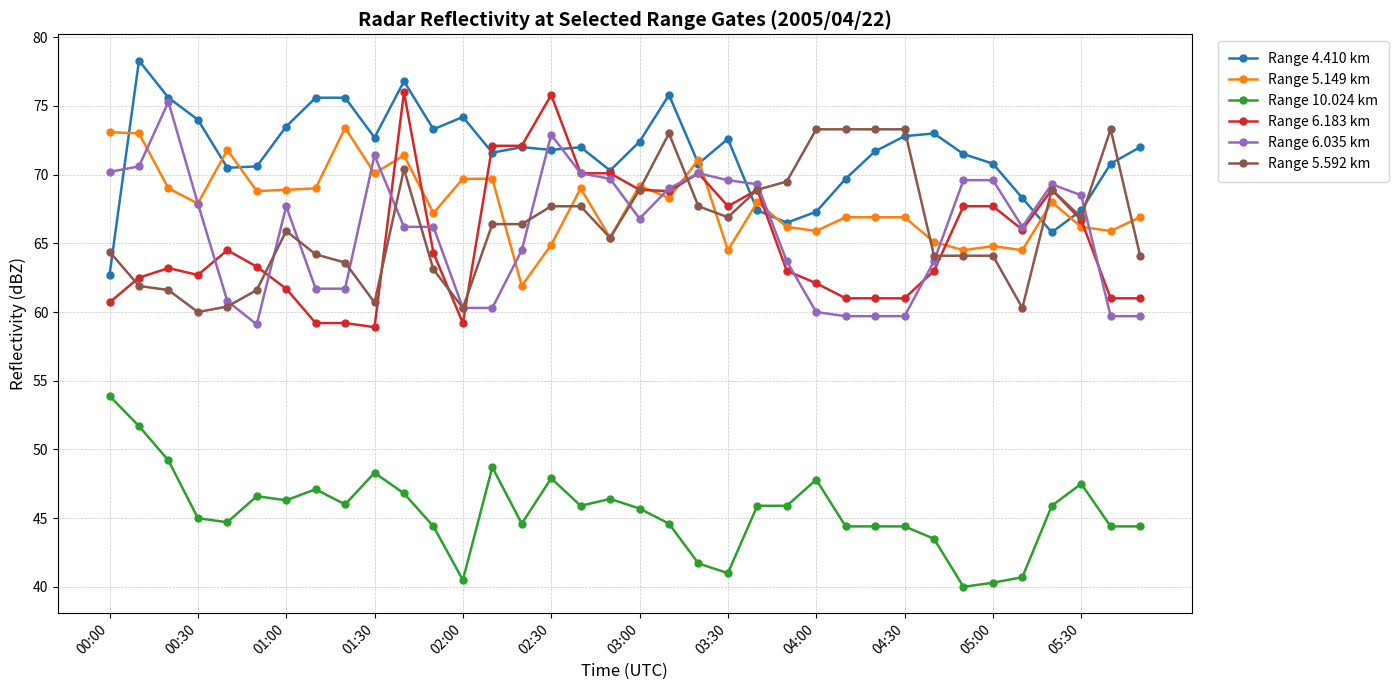

True or false: Range 4.410 km has more than 2 points higher than both neighbors.

True